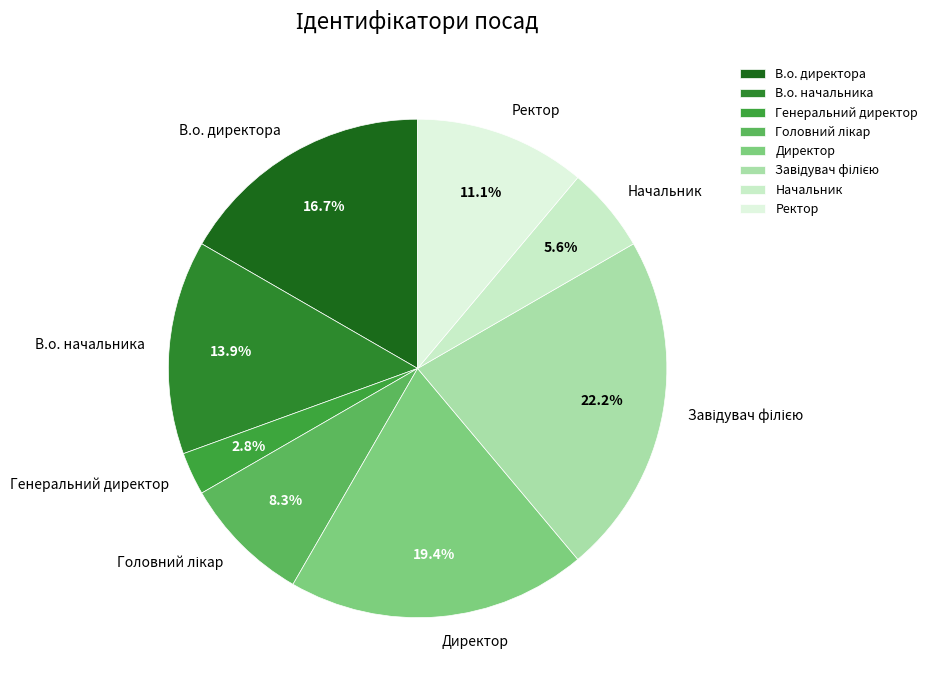

The Генеральний директор slice represents 3% of the pie. True or false?

True